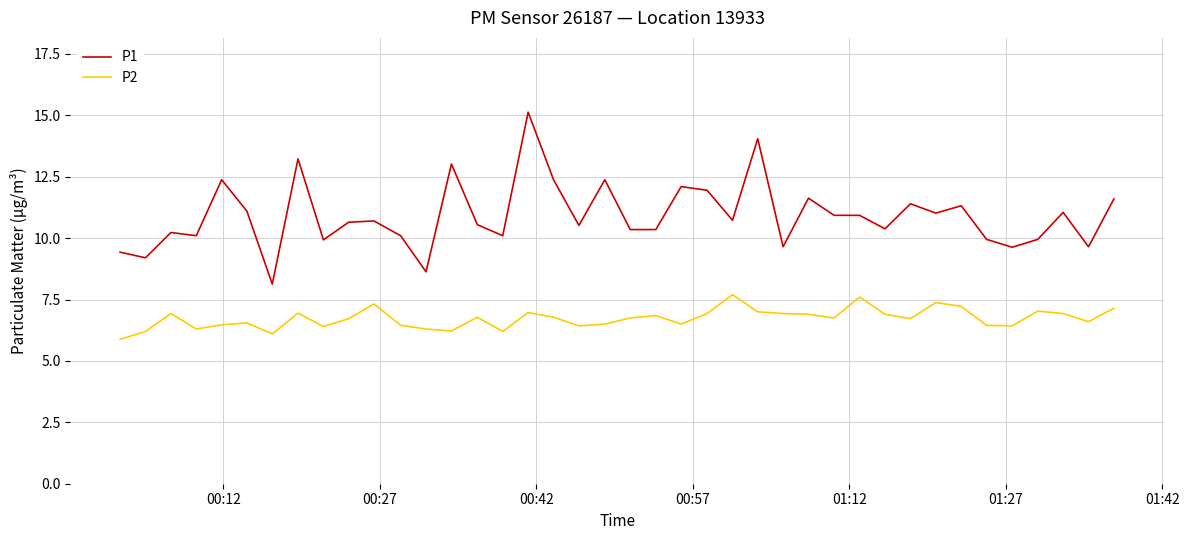

Rank the series by their average value, from highest to lowest.

P1, P2